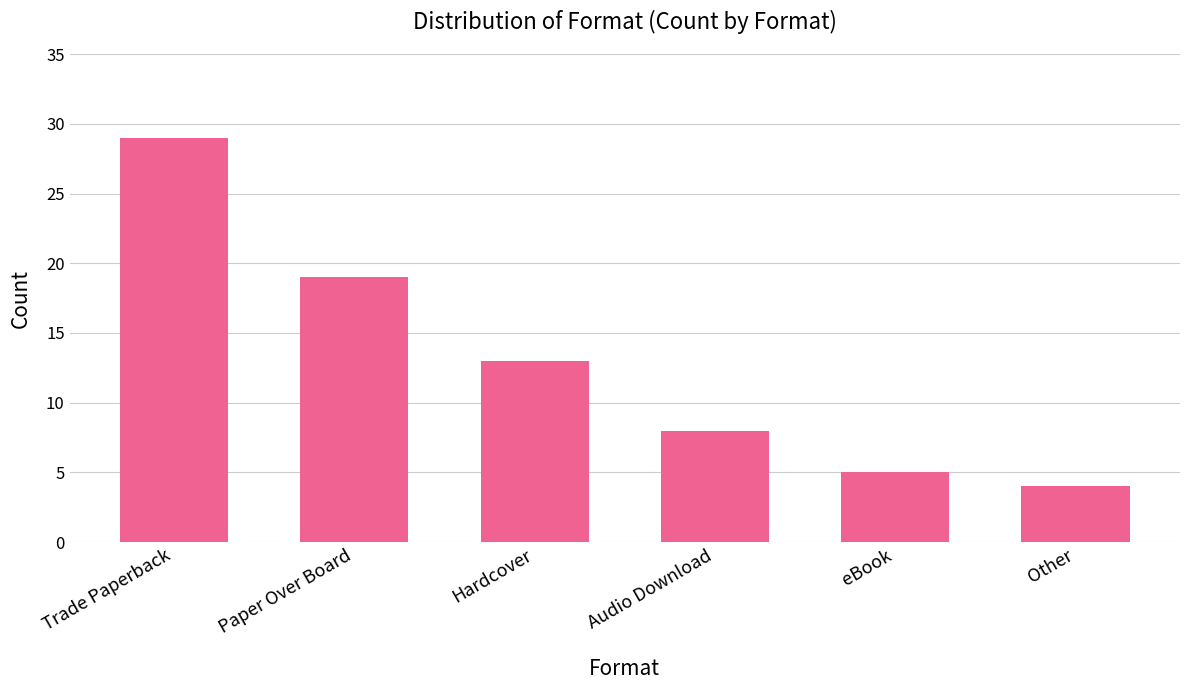

What is the change in value from eBook to Other?

-1